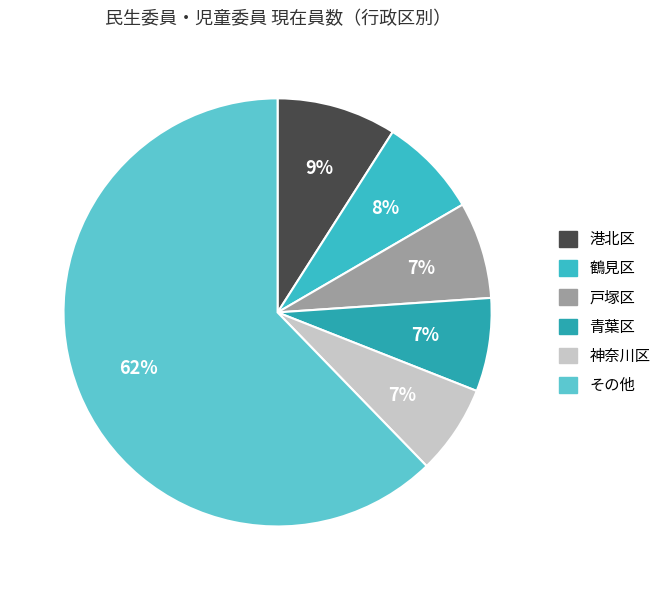

Count the number of slices in the pie.

6